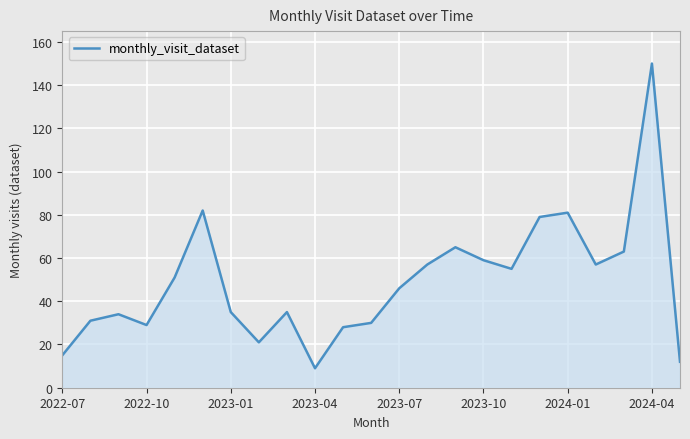

What is the difference between the maximum and minimum values?

141